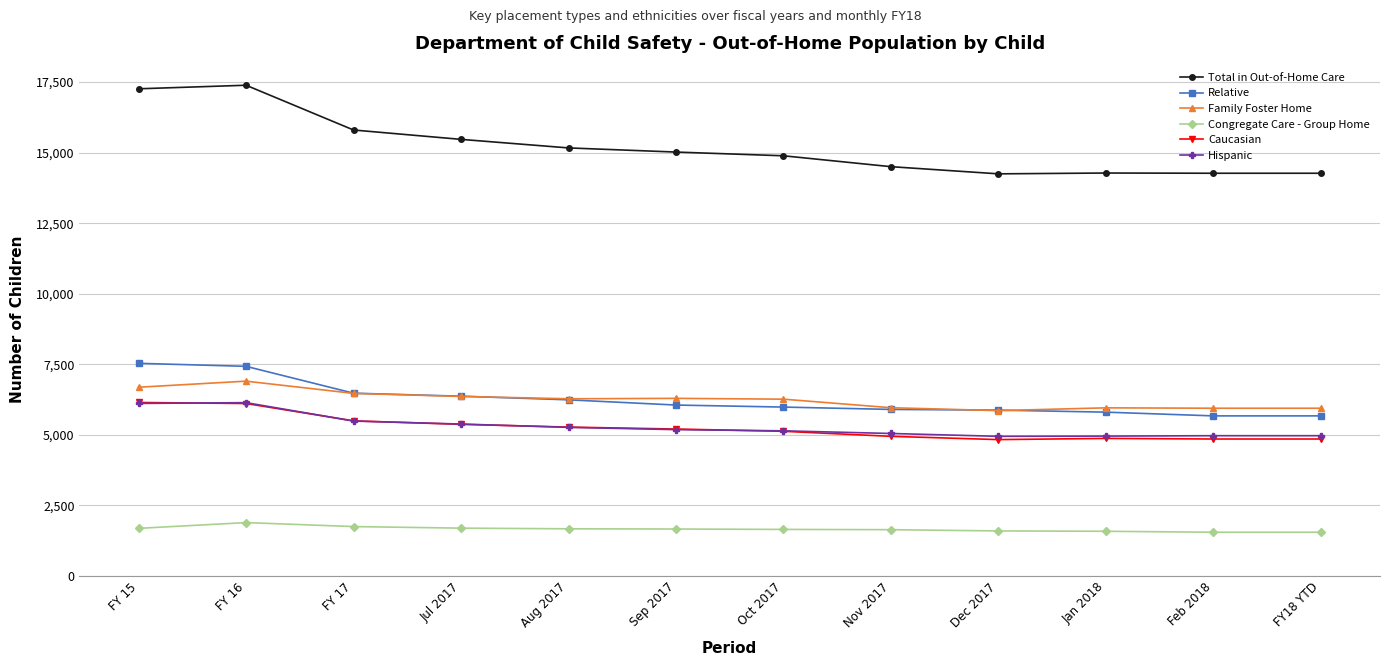

What position from the right is Oct 2017?

6